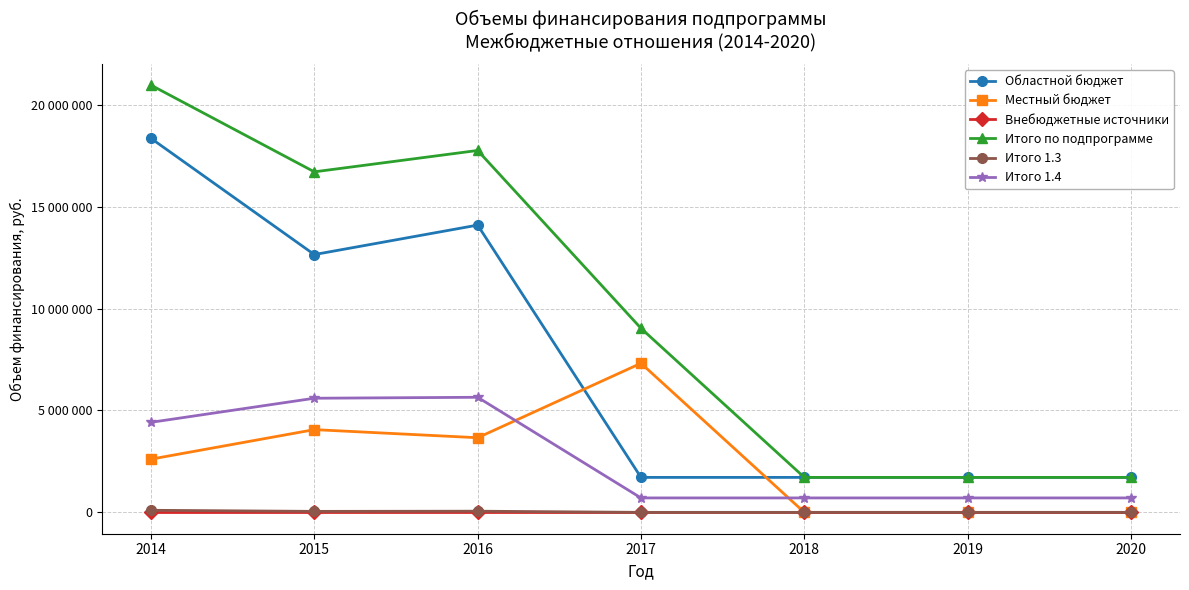

Is this an area chart (filled region under the line)?

No